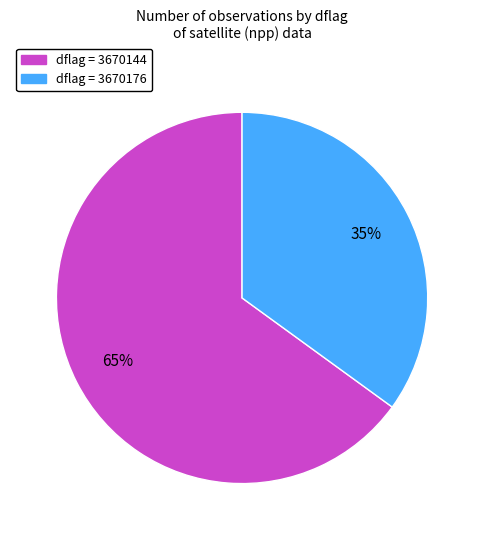

Count the number of slices in the pie.

2